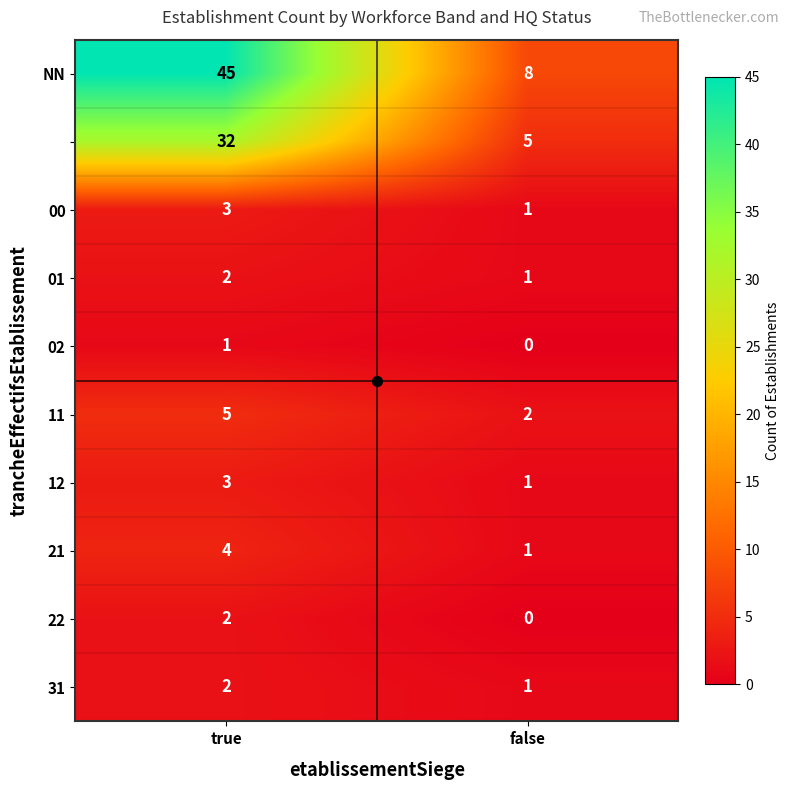

At how many categories does at least one series exceed 19?

1